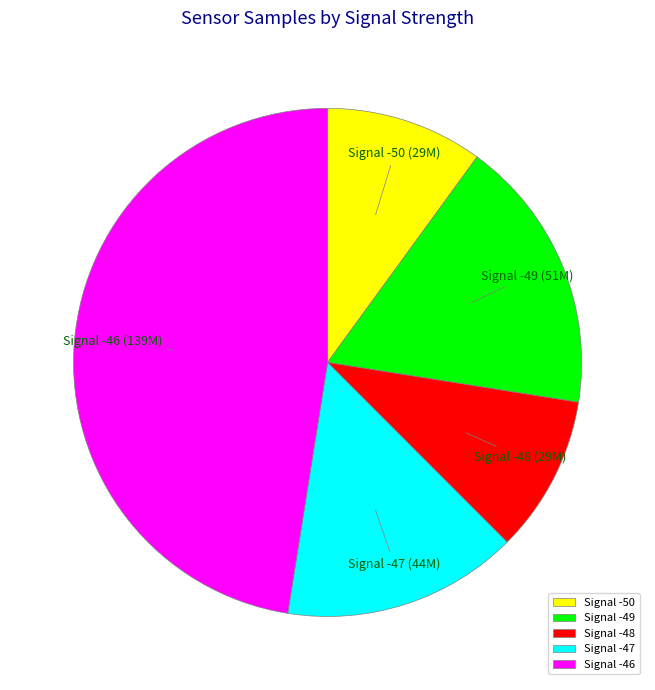

How many slices are in this pie chart?

5